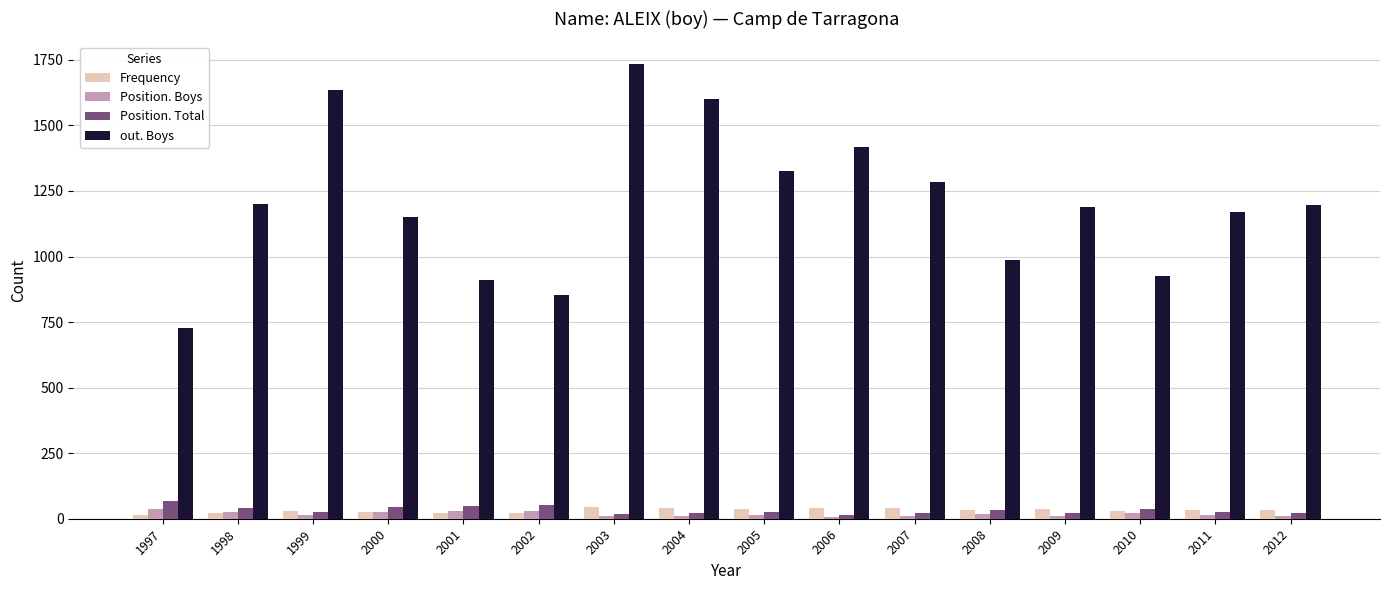

What is the difference between the maximum and minimum values in the out. Boys series?

1006